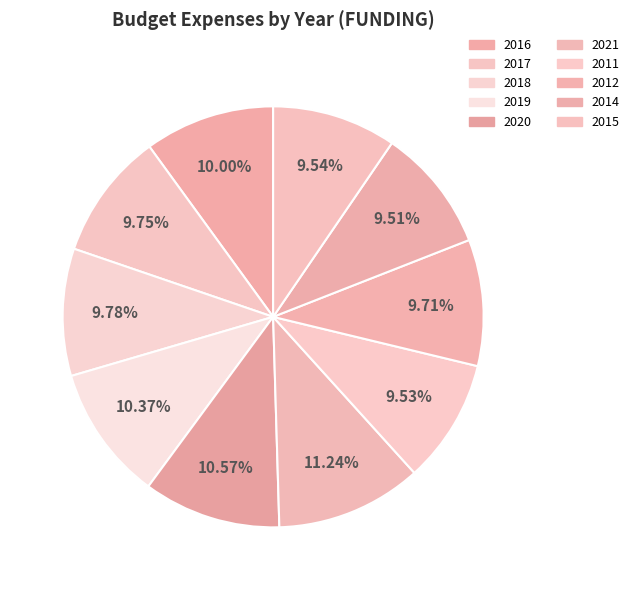

Which slice is the largest?

2021